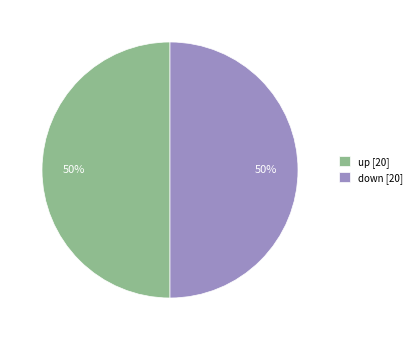

What is the ratio of the value at down to the value at up?

1.0